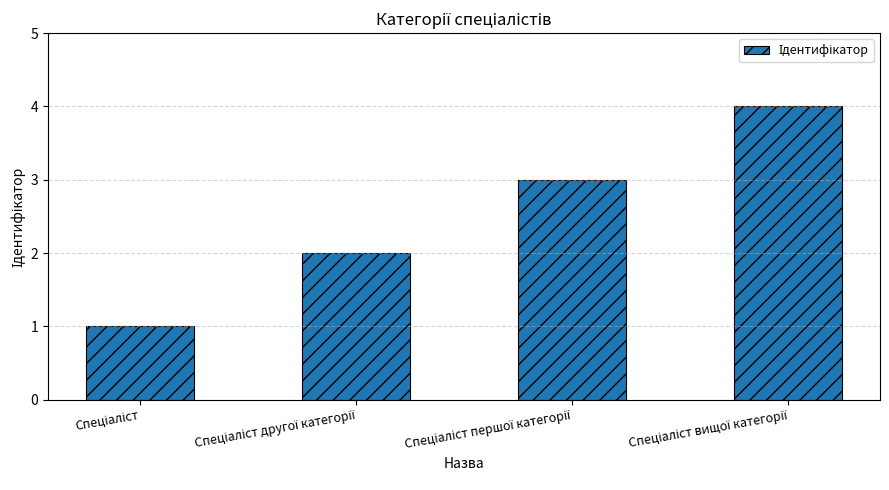

What is the difference between the maximum and minimum values?

3